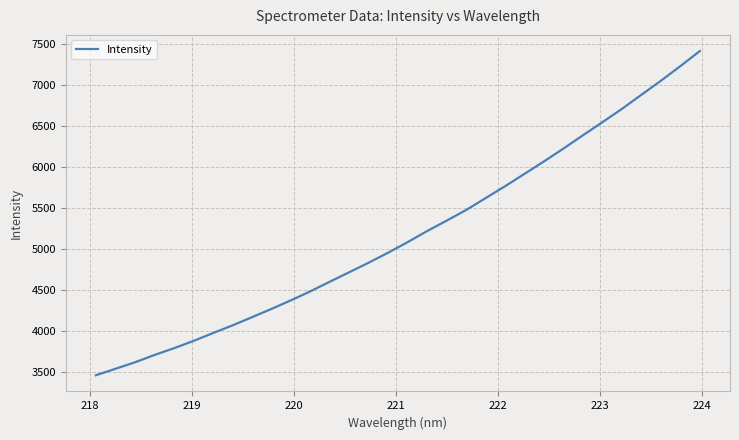

What is the smallest value displayed?

3454.2